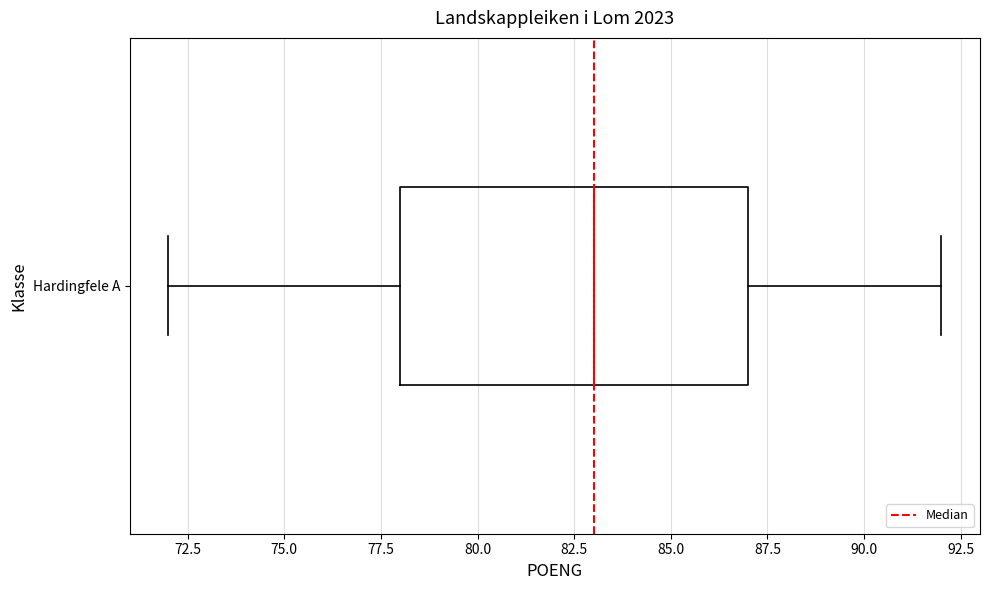

Transcribe this box plot: give where the median line is, the range the box spans, and where the two whiskers end, as read against the x-axis. The values are not printed on the chart, so give them approximately, as read against the axis.

median 83, box 78 to 87, whiskers 72 to 92